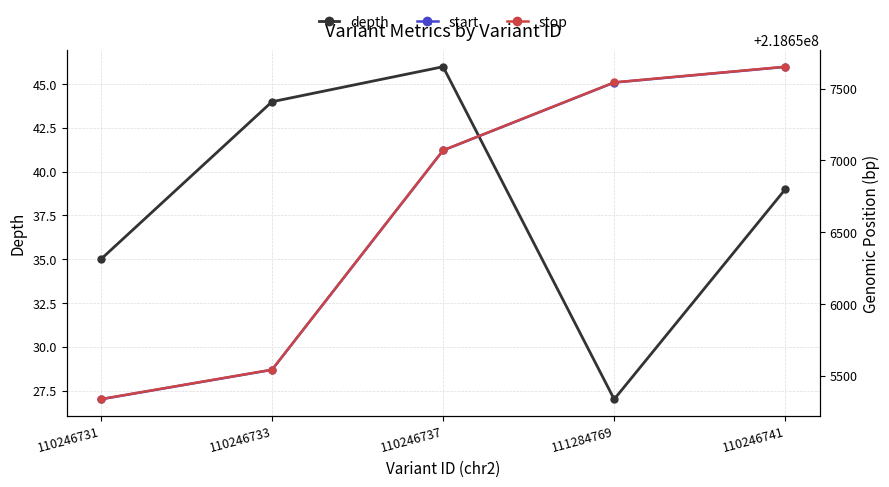

True or false: start has more than 1 interior local peaks.

False